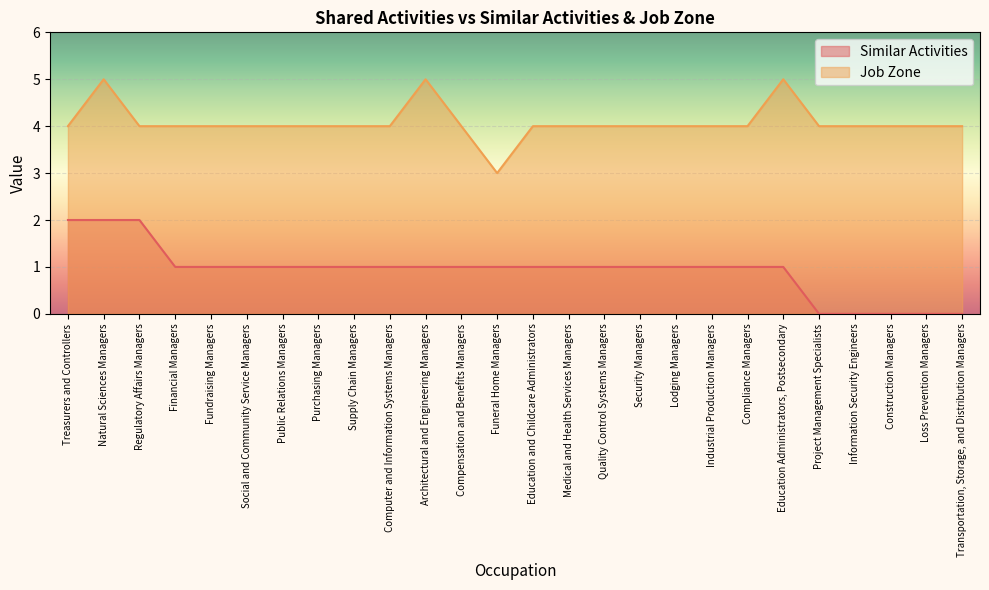

Rank the series by their maximum value, from highest to lowest.

Job Zone, Similar Activities